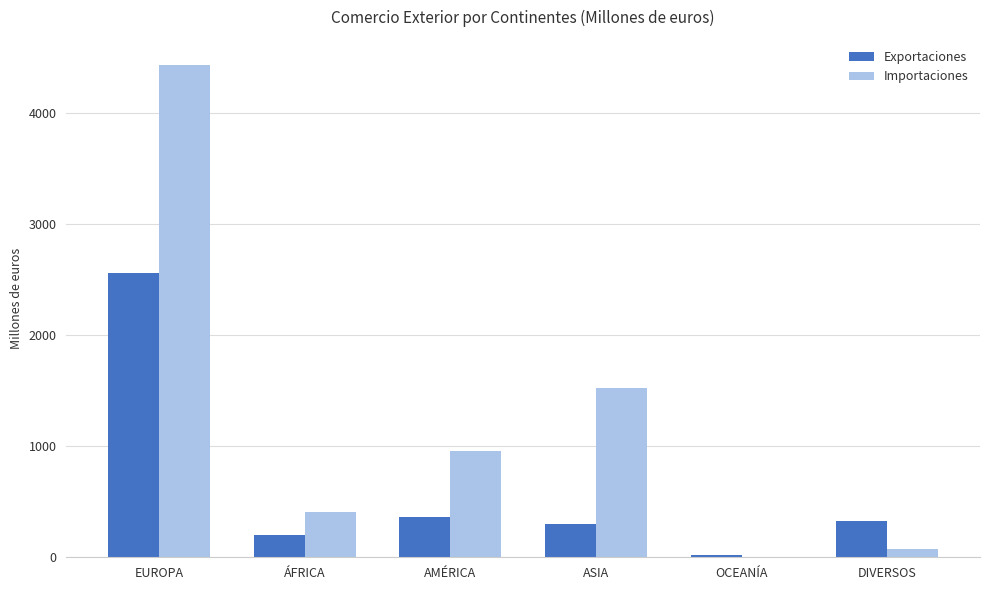

What is the total value across all series at EUROPA?

6997.3